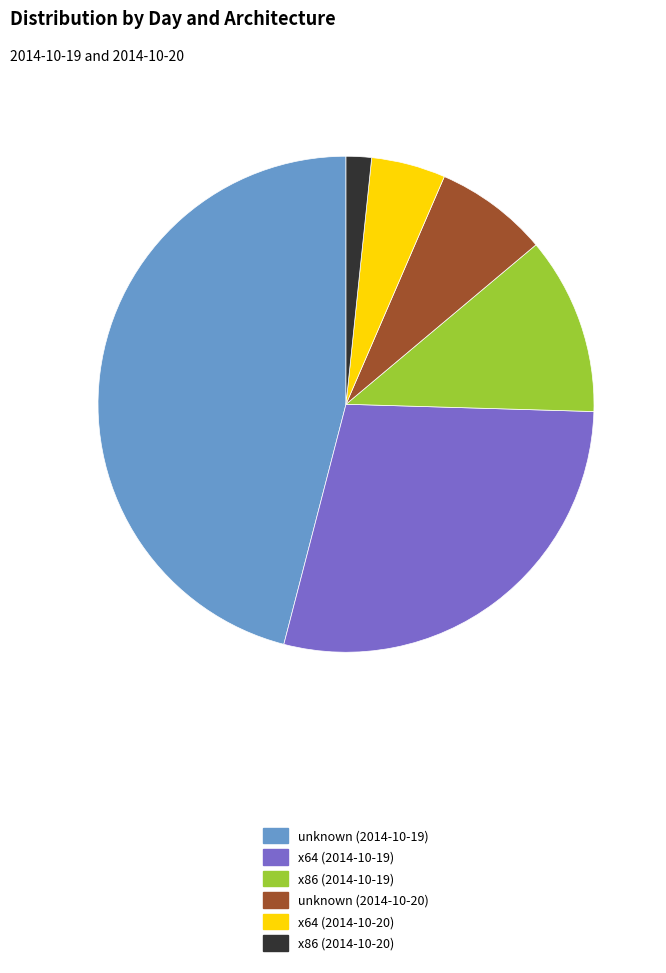

How many segments does this pie chart have?

6